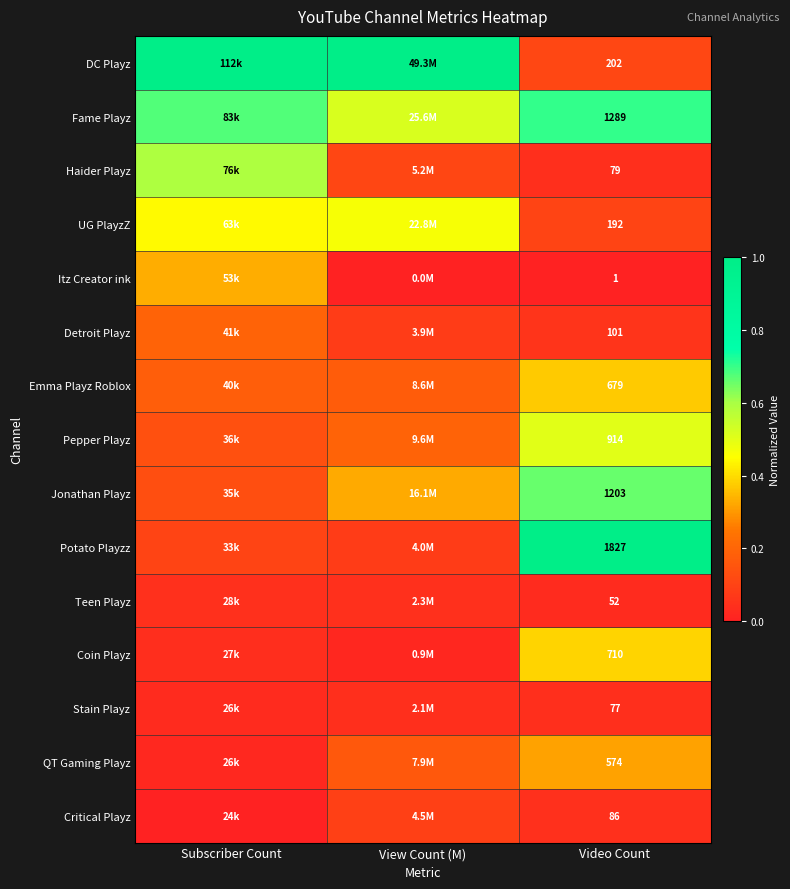

At Video Count, list the series in order from largest to smallest.

Potato Playzz, Fame Playz, Jonathan Playz, Pepper Playz, Coin Playz, Emma Playz Roblox, QT Gaming Playz, DC Playz, UG PlayzZ, Detroit Playz, Critical Playz, Haider Playz, Stain Playz, Teen Playz, Itz Creator ink